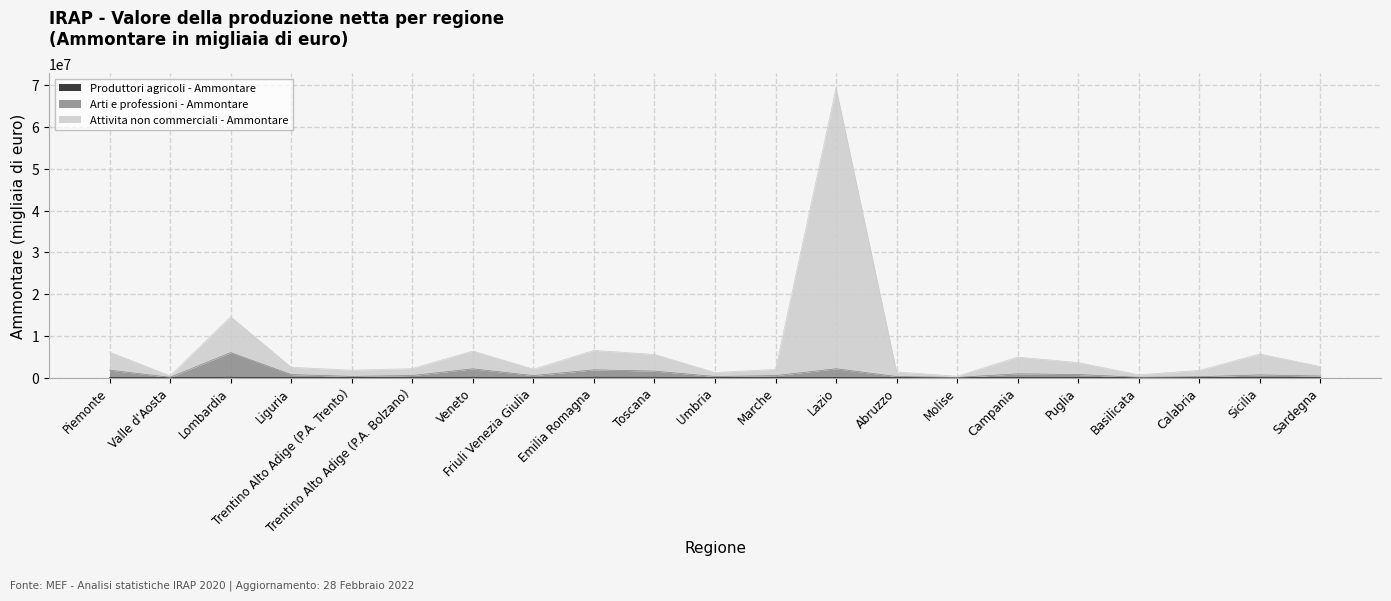

What is the smallest value displayed?

1213